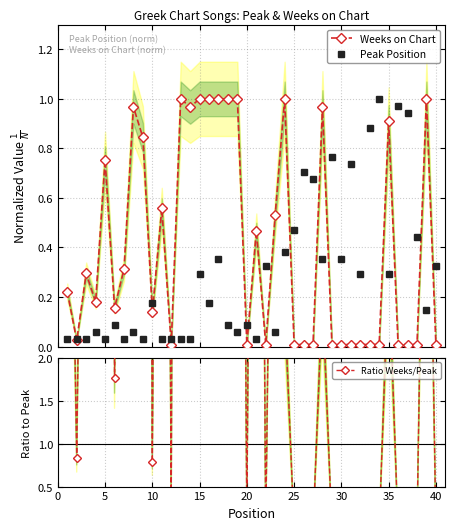

What are all the series names shown in the legend?

Weeks on Chart, Peak Position, Ratio Weeks/Peak